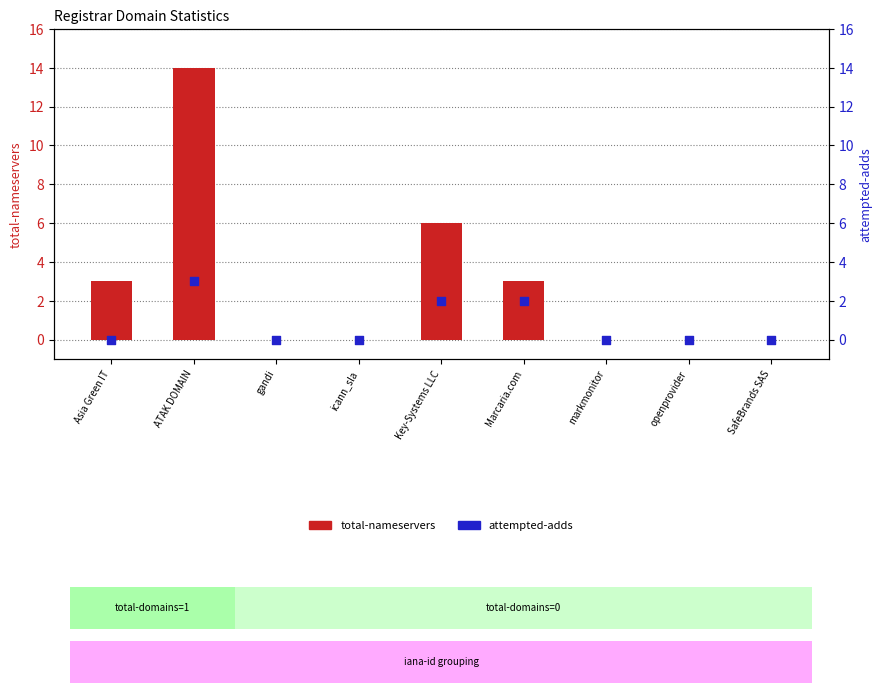

Which series contains the lowest Y value?

total-nameservers